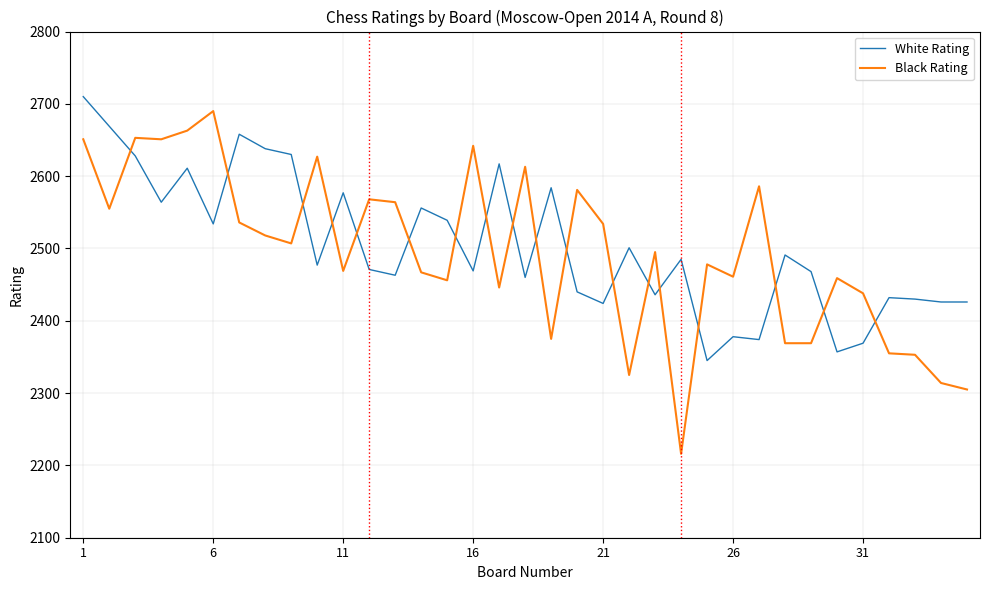

Which series ends up on top after the final intersection of White Rating and Black Rating?

White Rating